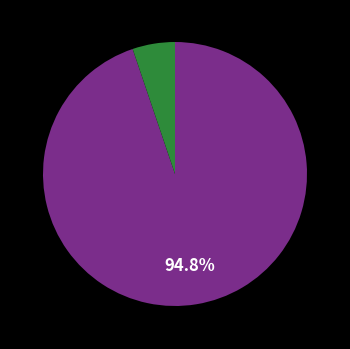

Does any single category account for the majority?

Yes